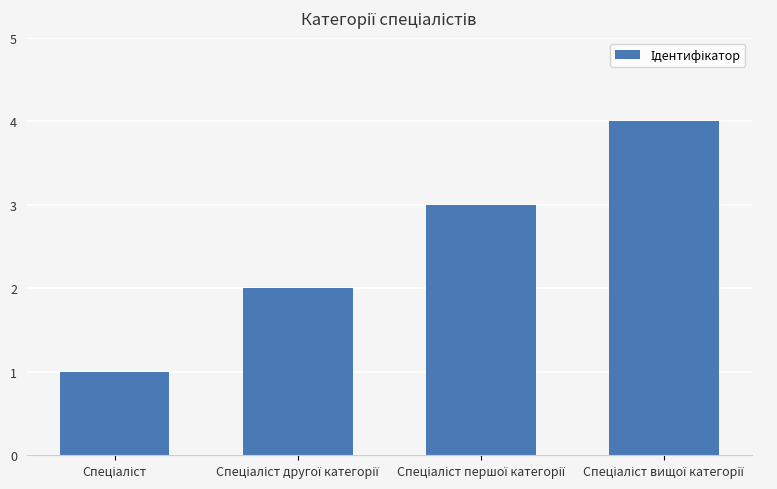

What is the value of the 1st bar from the left?

1